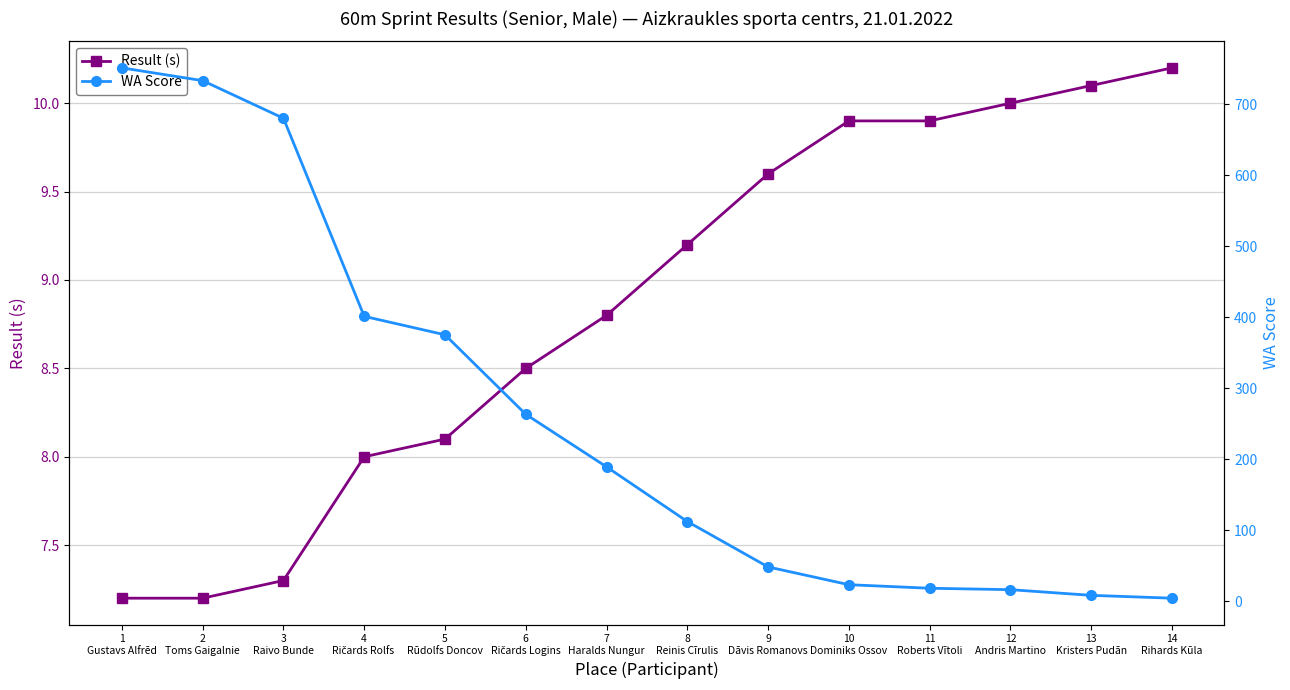

Where is Result (s) nearest to the value 8?

4
Ričards Rolfs 